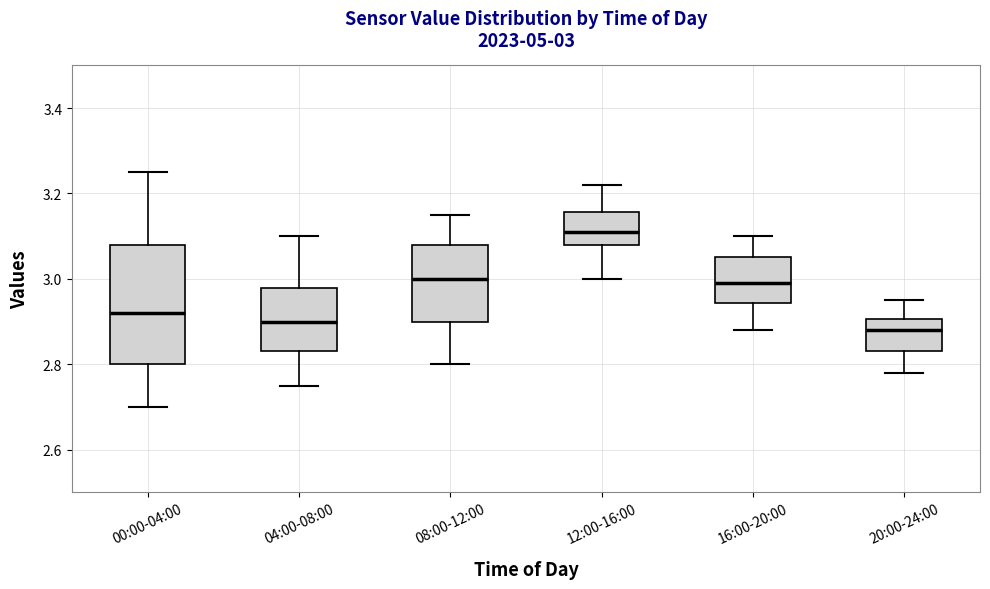

Comparing the boxes themselves (not the whiskers), which one is the tallest?

00:00-04:00